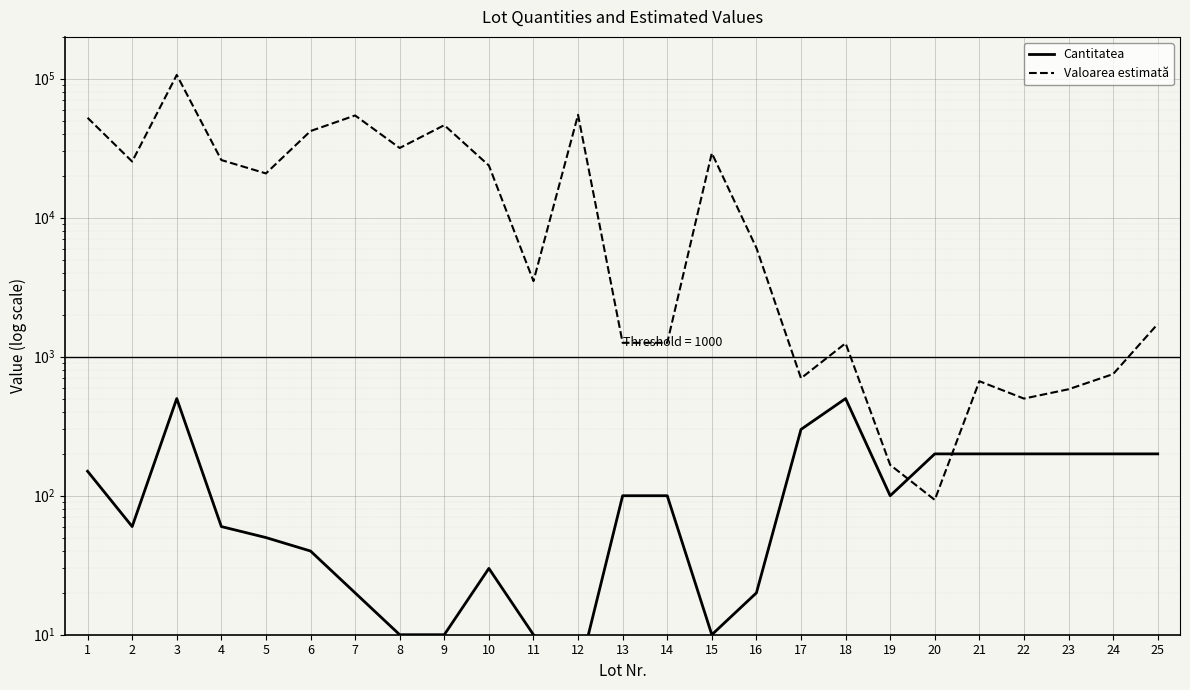

Between 12 and 21, which series saw the biggest shift?

Valoarea estimată